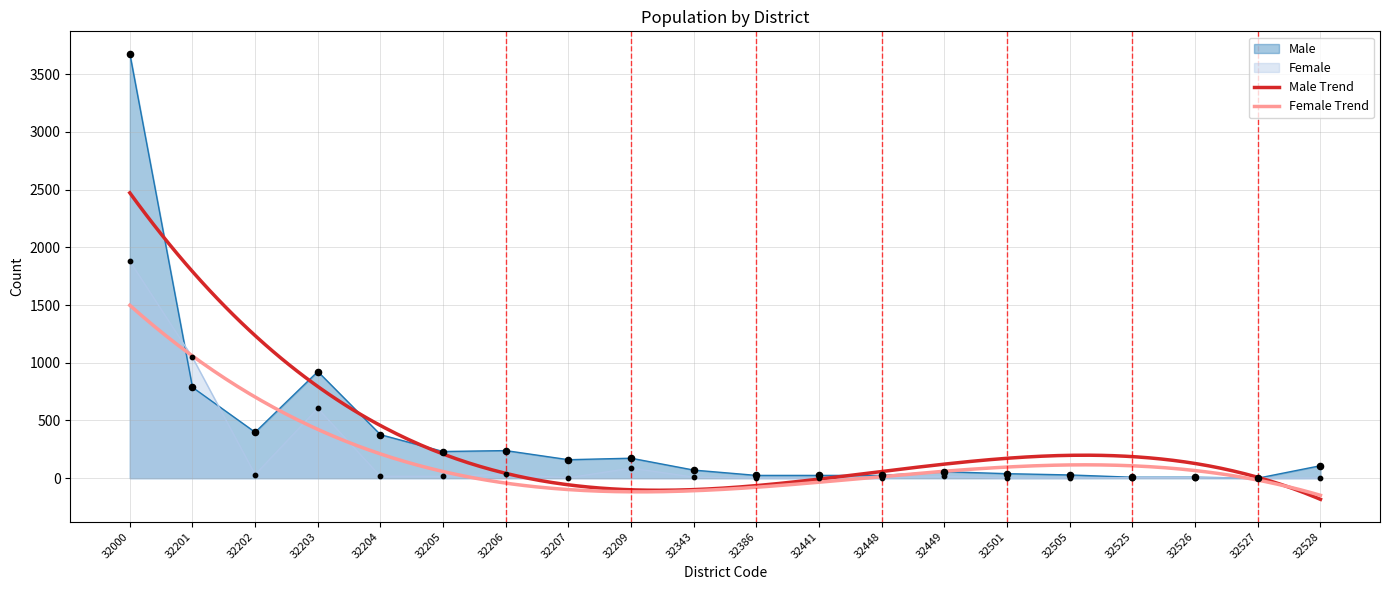

What is the total value across all series at 32206?

272